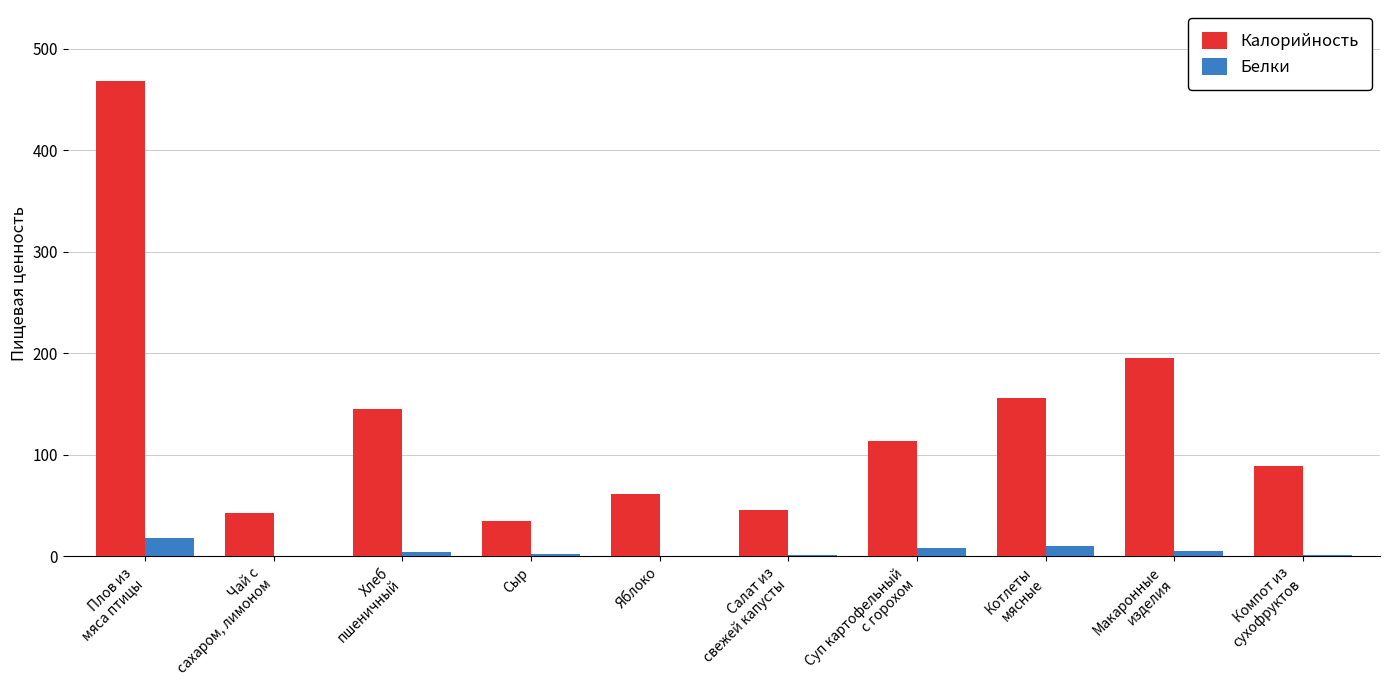

At which label is Калорийность closest to 251?

Макаронные
изделия